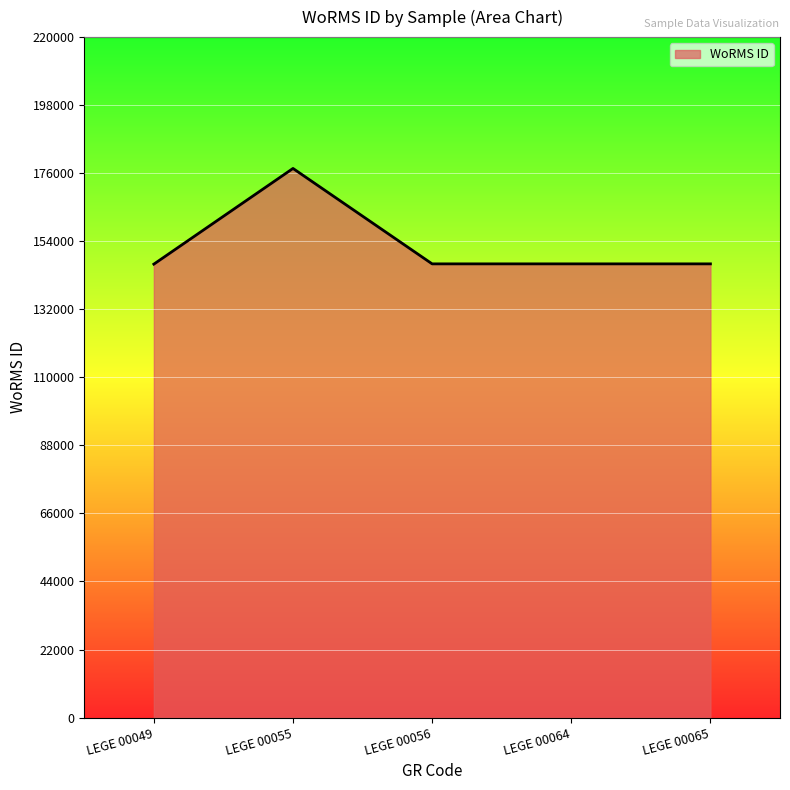

Count the number of categories in the chart.

5